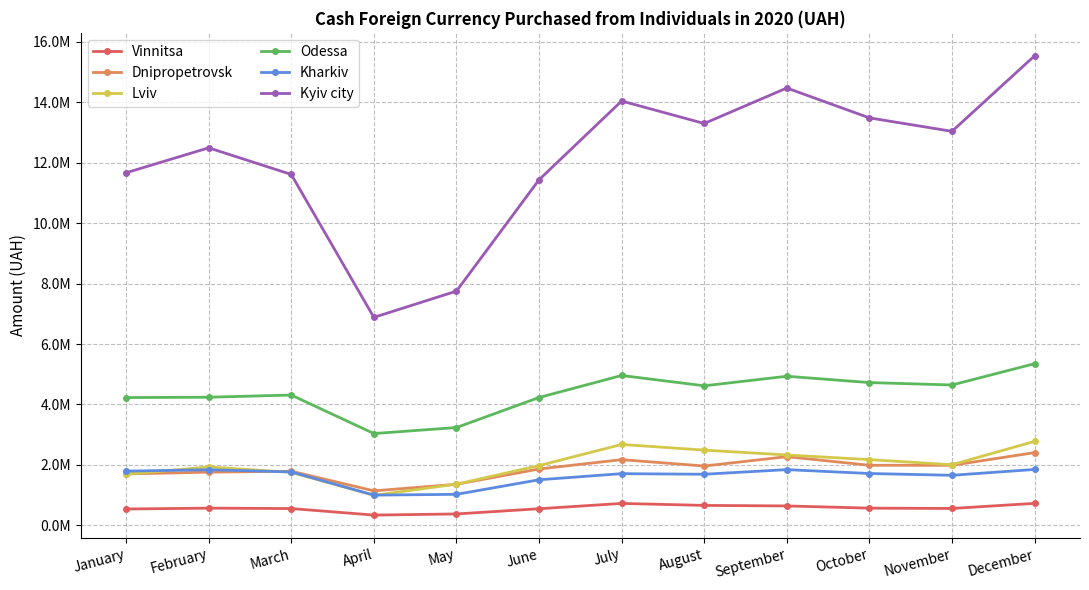

Reading left to right, transcribe all the data shown in this chart.

Vinnitsa: January=536575.0	February=565660.1	March=552130.5	April=335404.6	May=373244.5	June=545751.5	July=721704.4	August=656284.4	September=638416.8	October=565431.1	November=555045.5	December=723655.5
Dnipropetrovsk: January=1698312.8	February=1756434.9	March=1788029.5	April=1137973.5	May=1355953.2	June=1861491.5	July=2170941.2	August=1959669.2	September=2270215.8	October=1985033.3	November=1983605.6	December=2403984.9
Lviv: January=1685457.0	February=1929518.1	March=1751040.9	April=989345.6	May=1359392.8	June=1974212.5	July=2674547.9	August=2486167.7	September=2325950.4	October=2172075.2	November=2002711.9	December=2776377.0
Odessa: January=4226823.6	February=4237997.4	March=4309816.2	April=3035301.5	May=3234114.8	June=4228330.1	July=4957718.8	August=4616385.1	September=4932246.1	October=4723075.2	November=4642670.5	December=5348586.4
Kharkiv: January=1791156.2	February=1836277.3	March=1764341.7	April=996776.1	May=1022503.9	June=1504589.9	July=1706859.0	August=1687551.9	September=1840856.4	October=1712123.1	November=1653130.0	December=1846279.7
Kyiv city: January=11668441.8	February=12495365.5	March=11613898.4	April=6881478.4	May=7750486.3	June=11436767.1	July=14044935.4	August=13300834.0	September=14475710.6	October=13486596.2	November=13041387.4	December=15541534.5